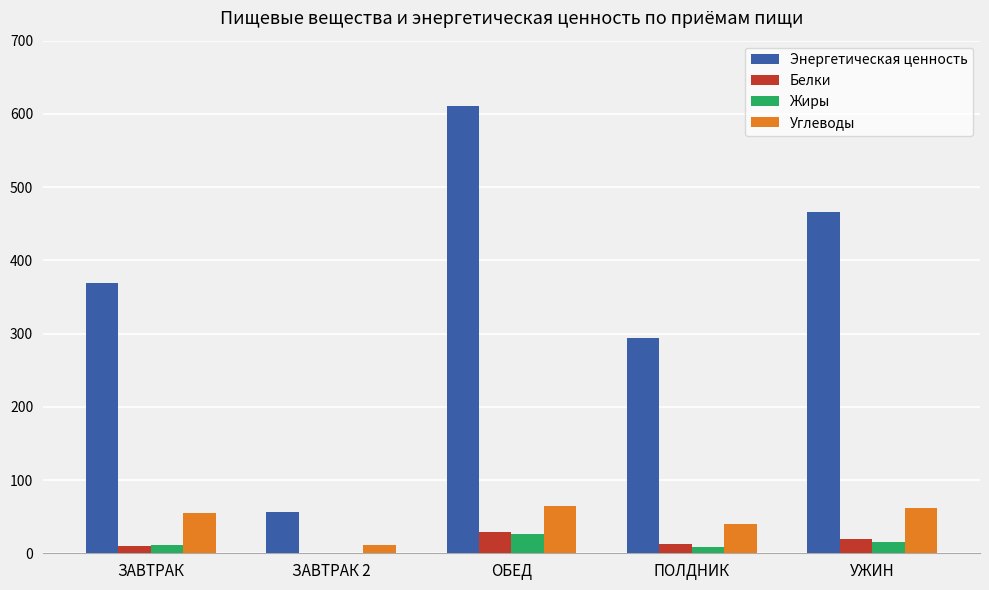

Is the value of Углеводы at ОБЕД greater than the value of Энергетическая ценность at УЖИН?

No